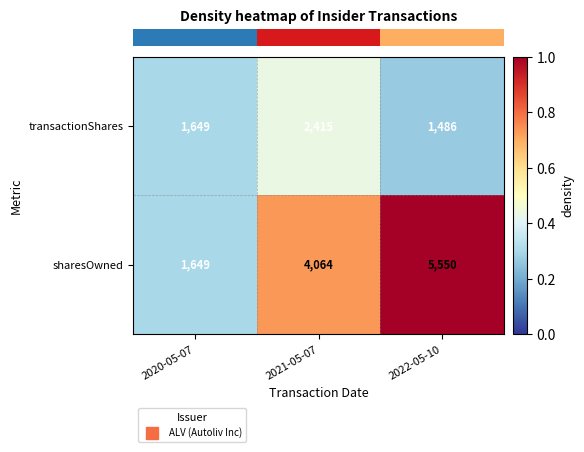

Reading left to right, transcribe all the data shown in this chart.

transactionShares: 1649	2415	1486
sharesOwned: 1649	4064	5550